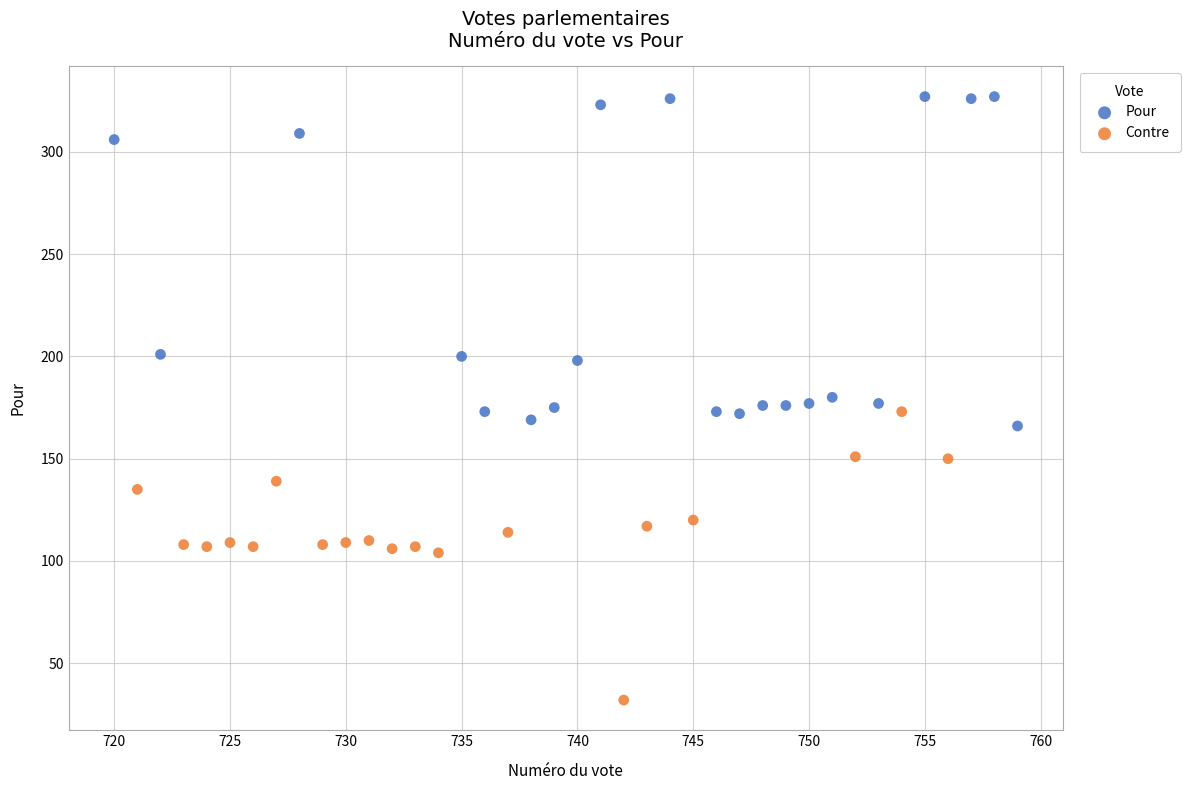

Which series has the largest Y range (max minus min)?

Pour